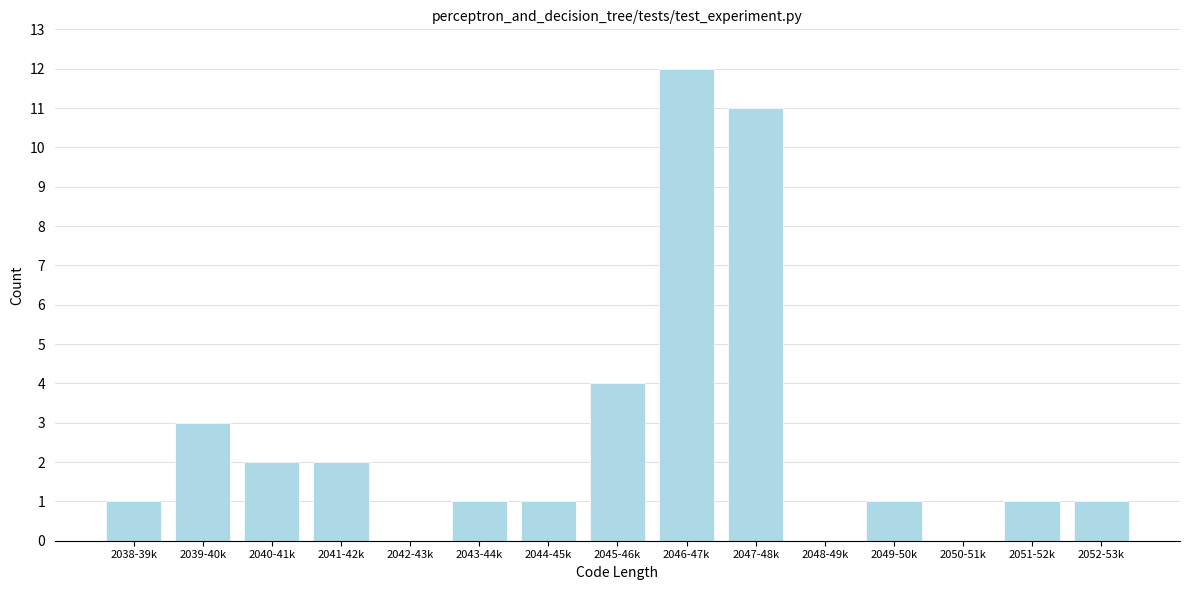

Reading left to right, transcribe all the data shown in this chart.

2038-39k=1	2039-40k=3	2040-41k=2	2041-42k=2	2042-43k=0	2043-44k=1	2044-45k=1	2045-46k=4	2046-47k=12	2047-48k=11	2048-49k=0	2049-50k=1	2050-51k=0	2051-52k=1	2052-53k=1